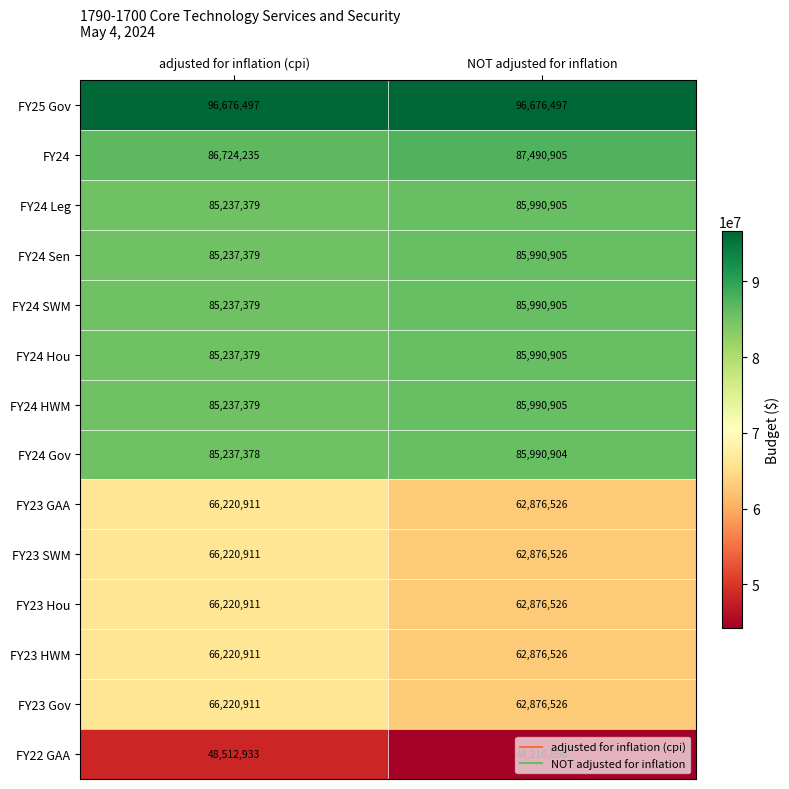

The value of FY24 Leg at NOT adjusted for inflation is 120762699. True or false?

False